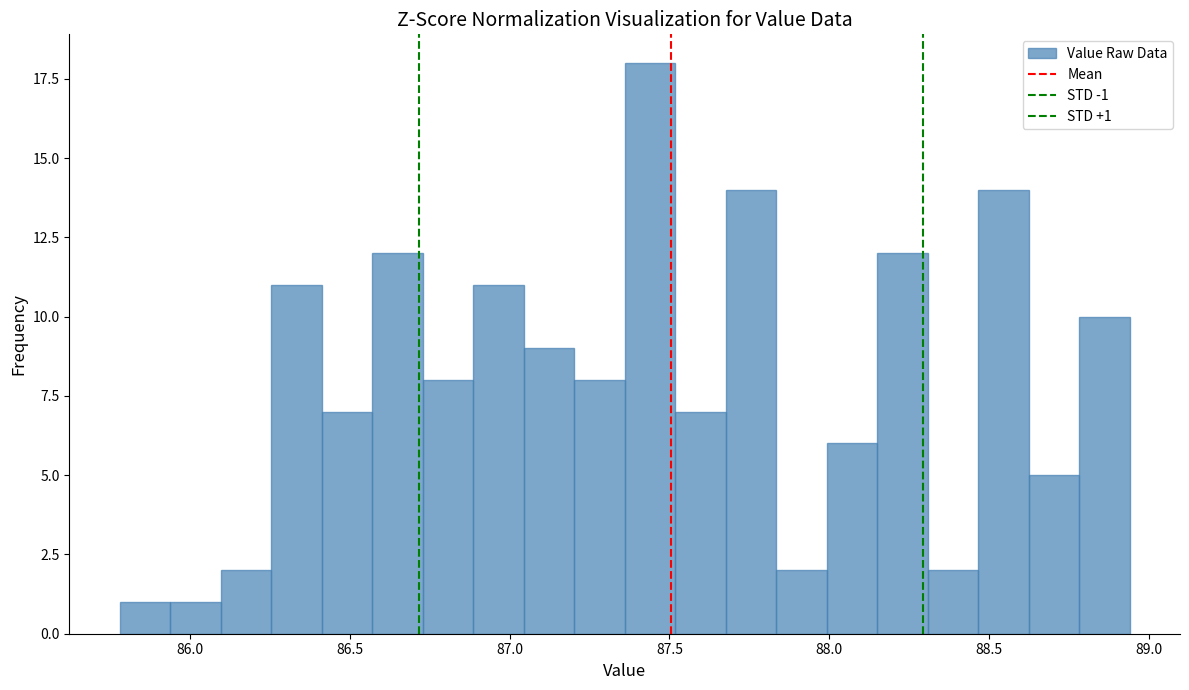

Around what value on the x-axis is the tallest bar? Give the approximate position of its centre, as read against the axis.

87.45